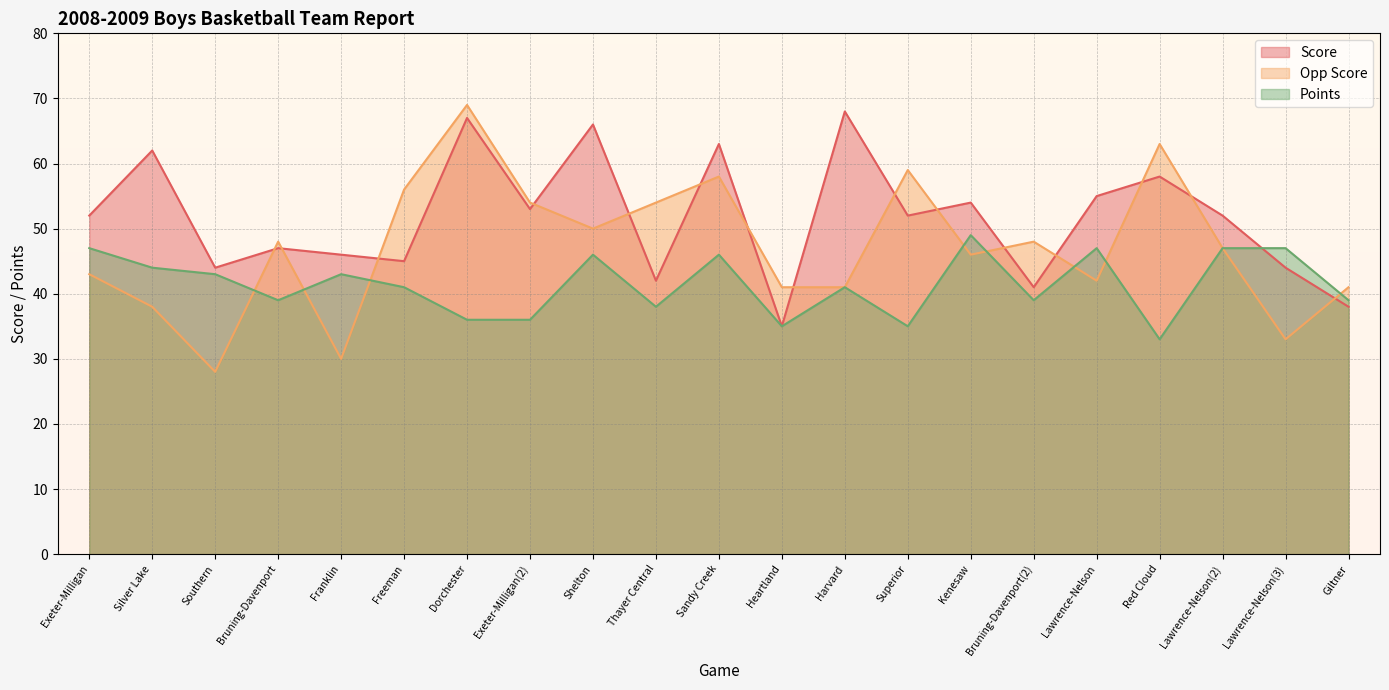

Is it true that Points equals 23 at Bruning-Davenport(2)?

False